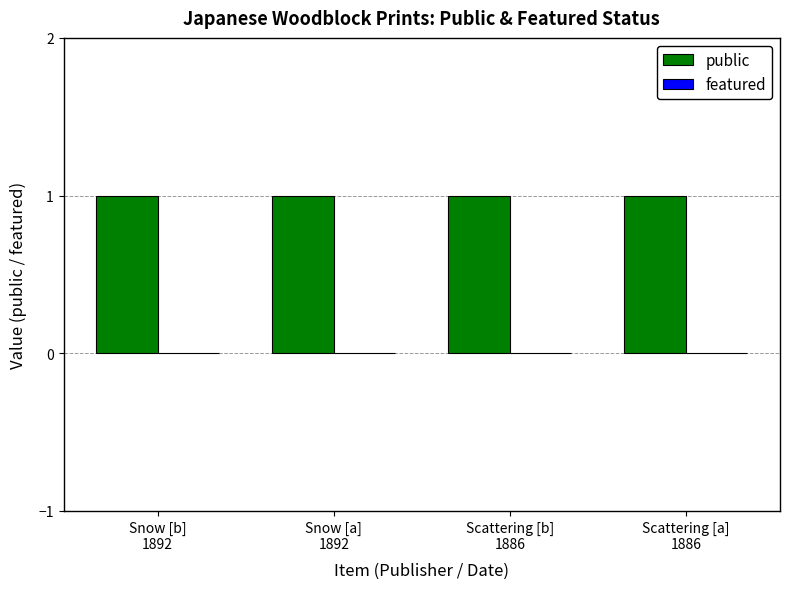

How many groups of bars are there?

4